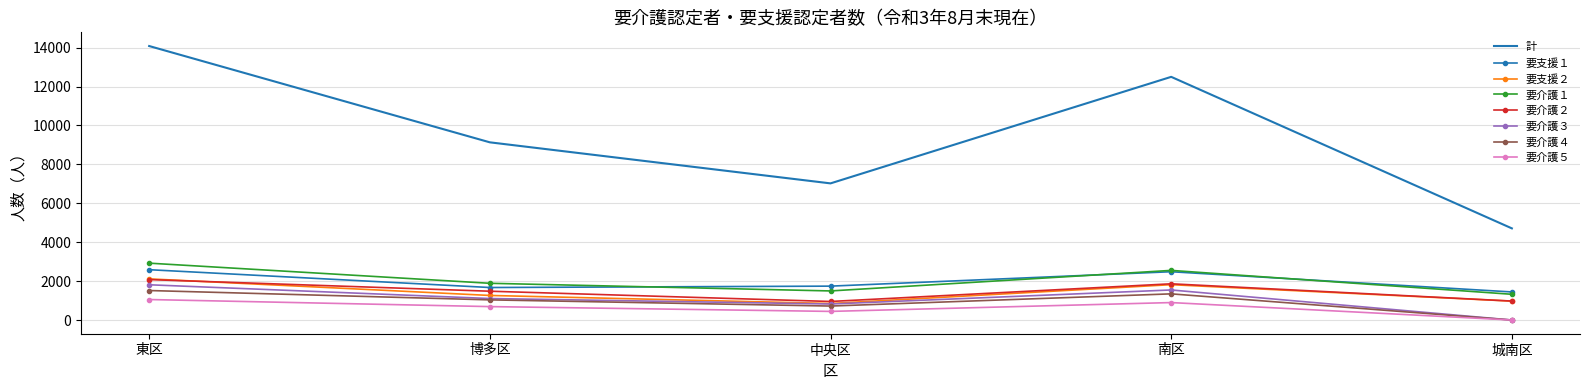

True or false: 要介護４ has a value of 1345 at 南区.

True